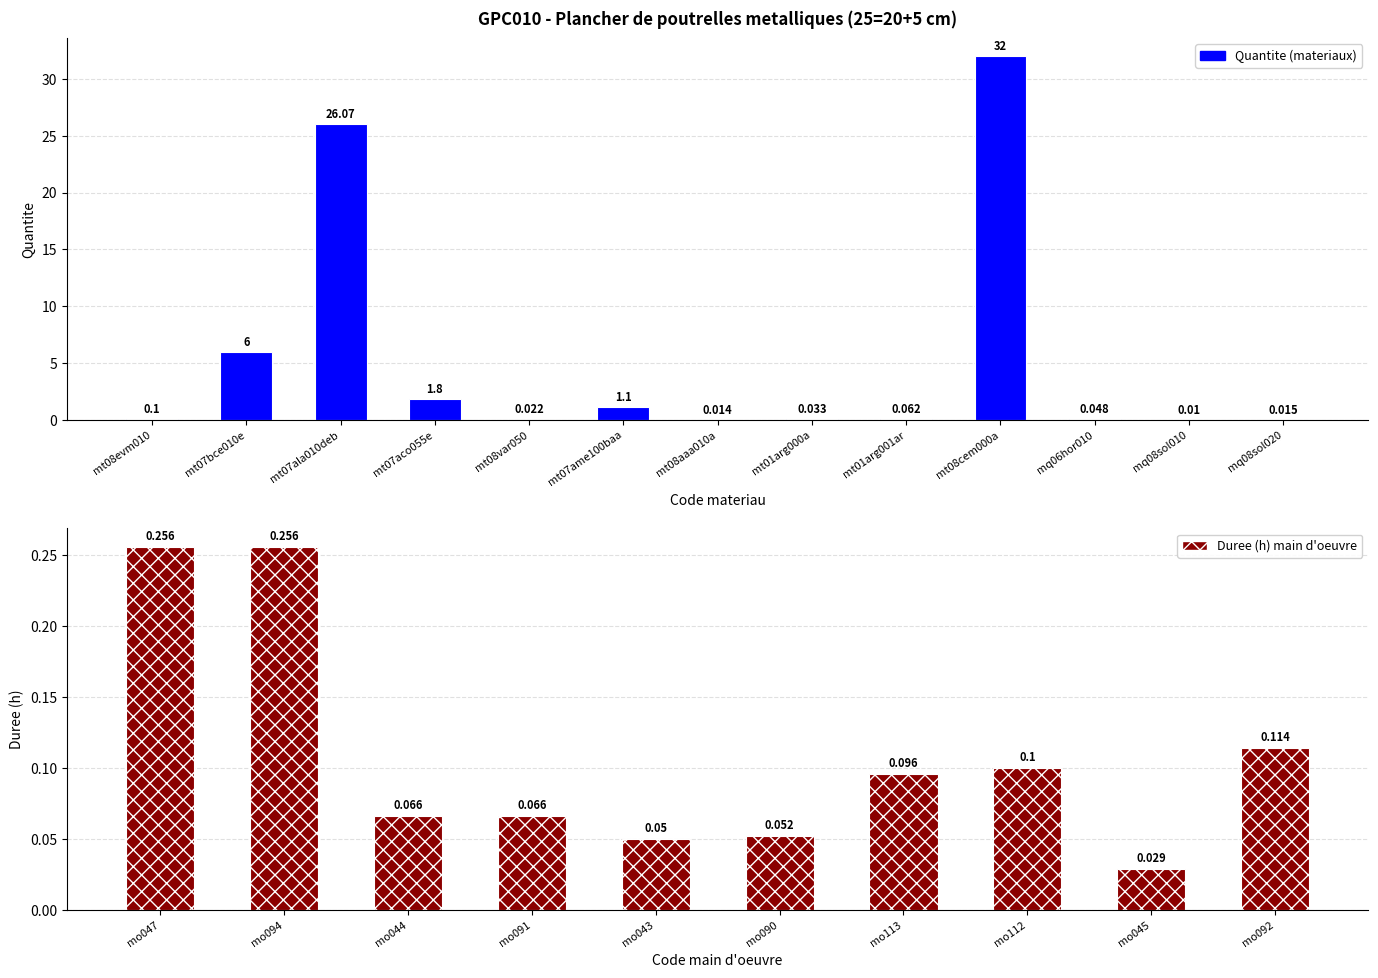

Between mq06hor010 and mt07ame100baa, which is larger?

mt07ame100baa